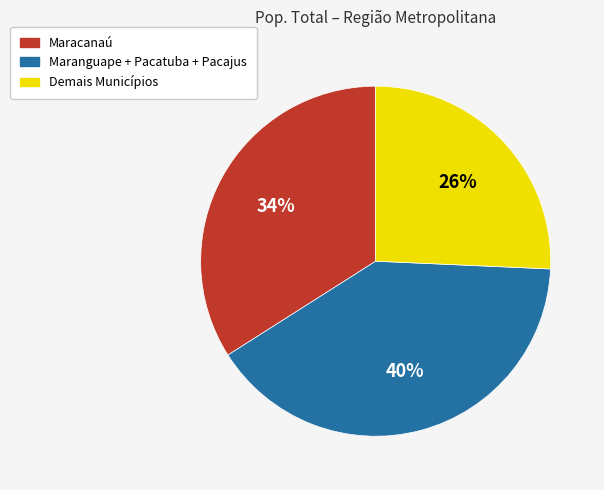

What percentage is the Maracanaú slice, to the nearest percent?

34%